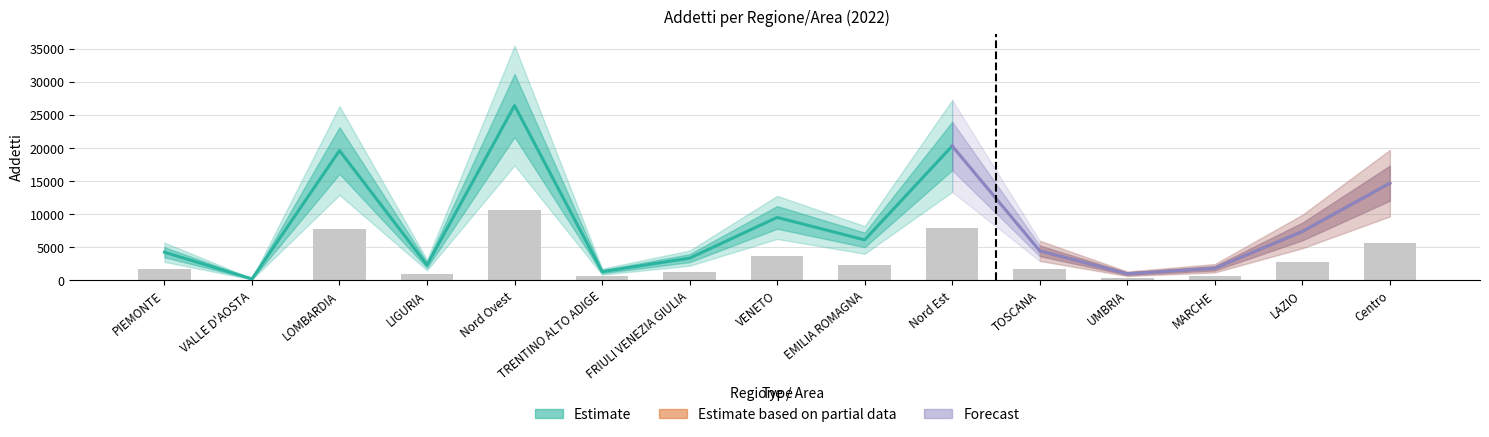

How many distinct data groups are displayed?

3